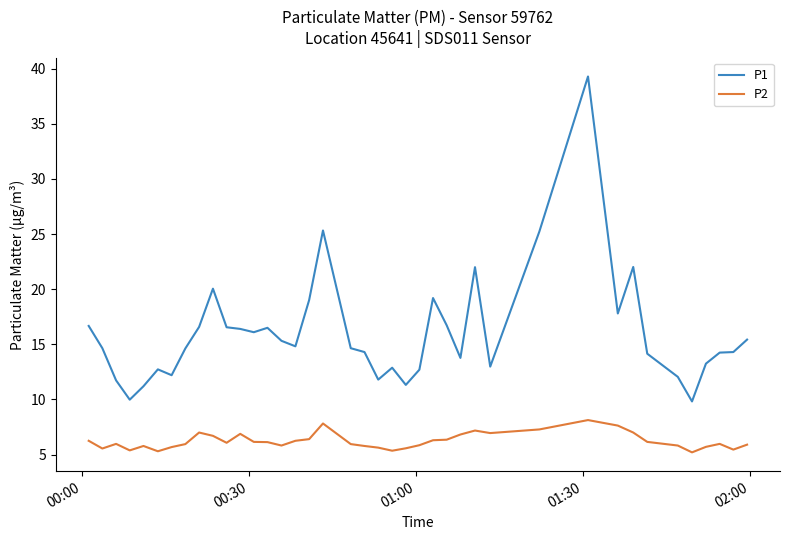

True or false: P2 and P1 cross at least once.

False